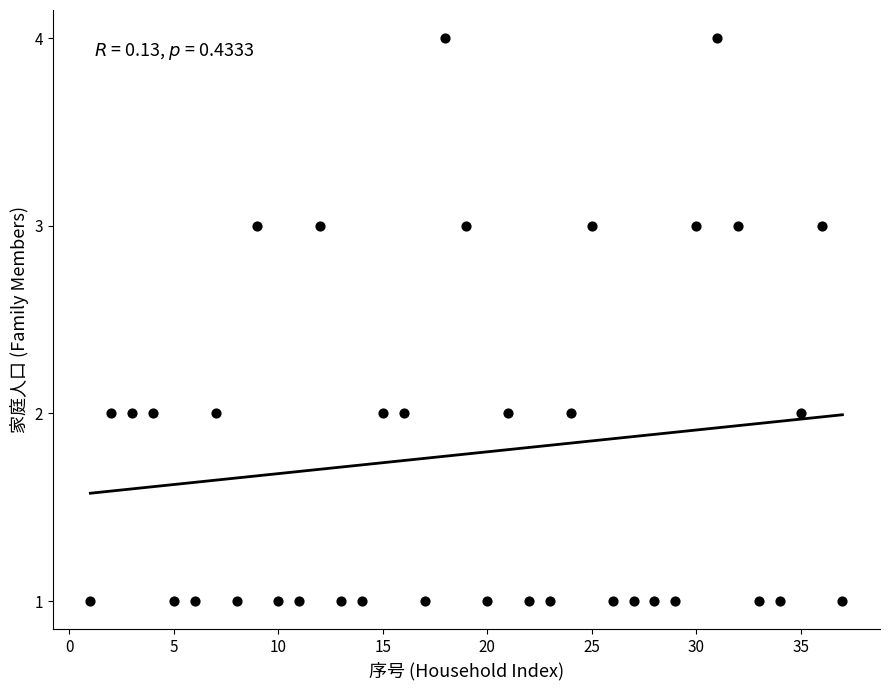

What is the range of Y values (max minus min)?

3